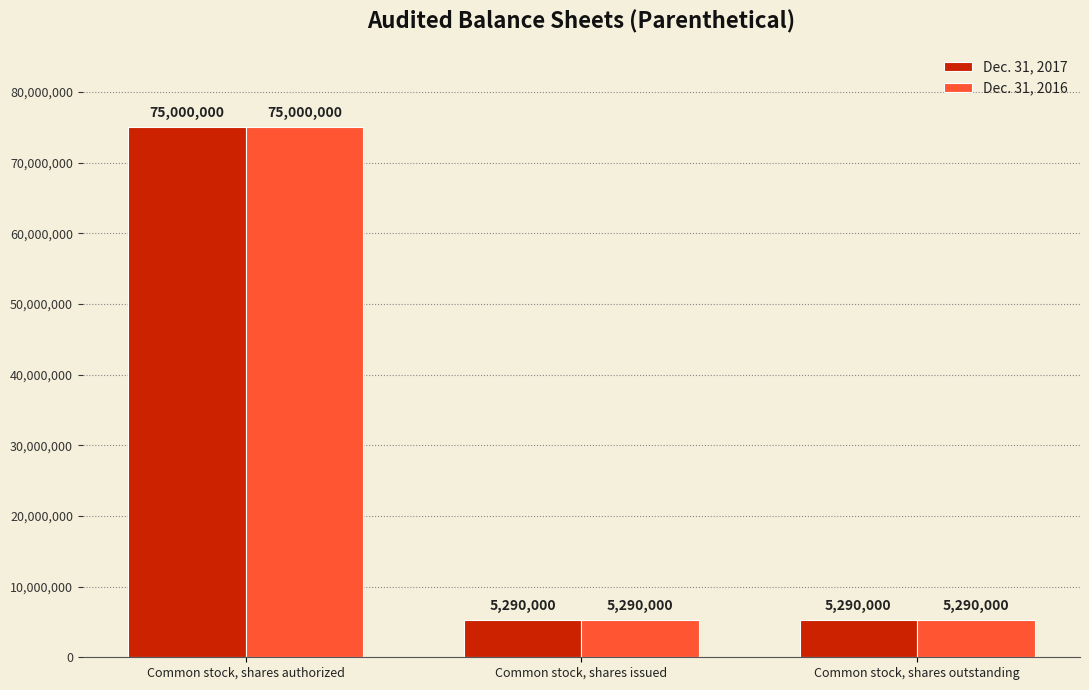

What is the smallest value displayed?

5290000